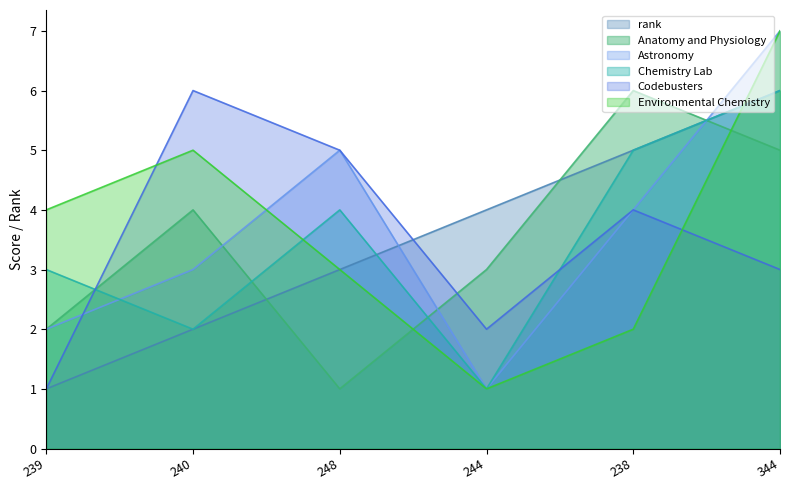

What is the difference between the second highest and second lowest values in the Environmental Chemistry series?

3